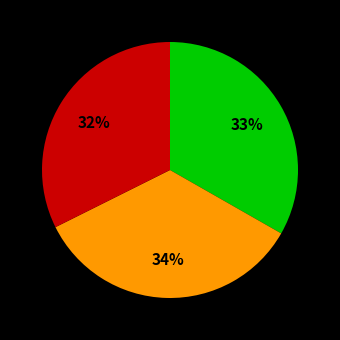

Is there any slice that represents more than half of the pie?

No